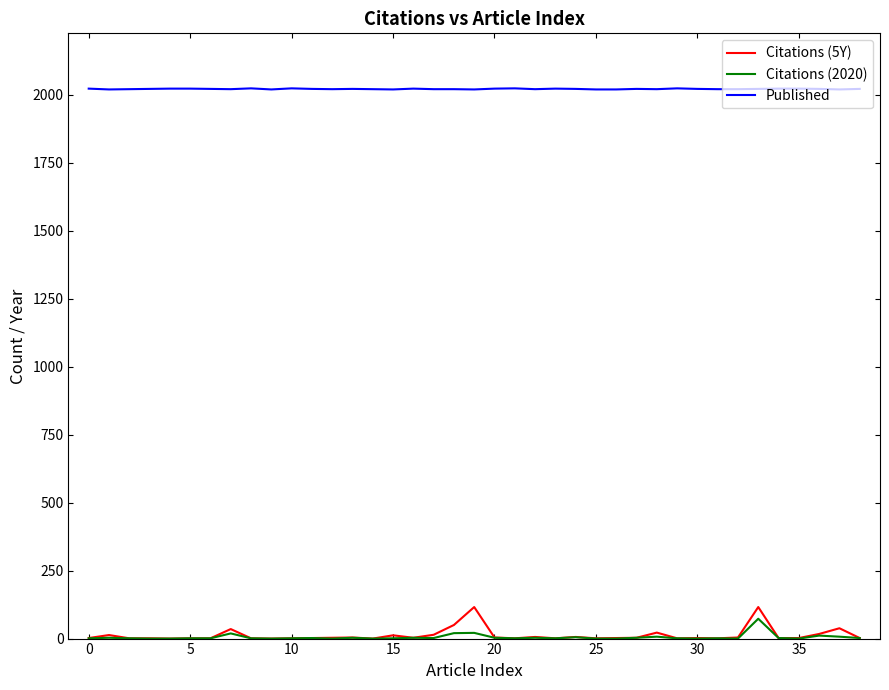

What is the greatest value displayed?

2024